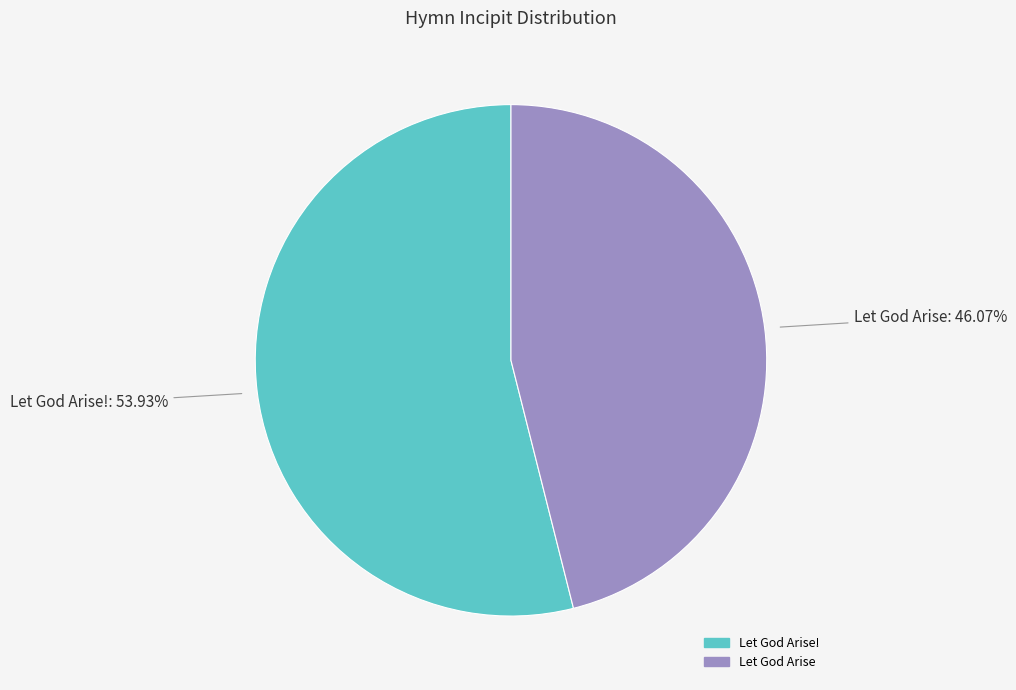

Is there any slice that represents more than half of the pie?

Yes